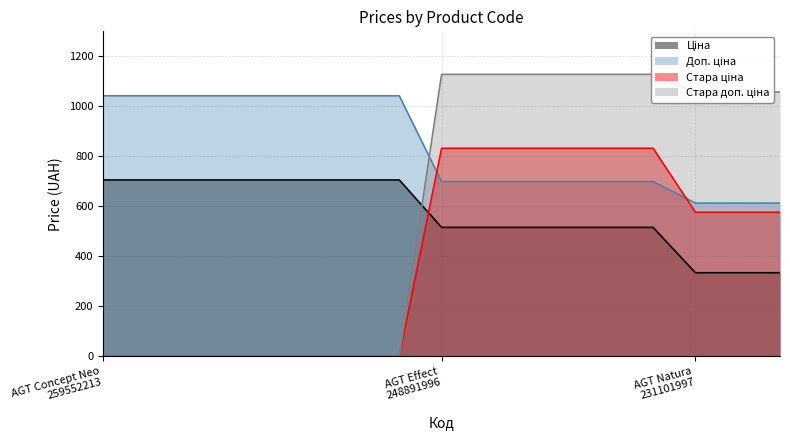

The value of Стара доп. ціна at 231101573 is 1874.9. True or false?

False